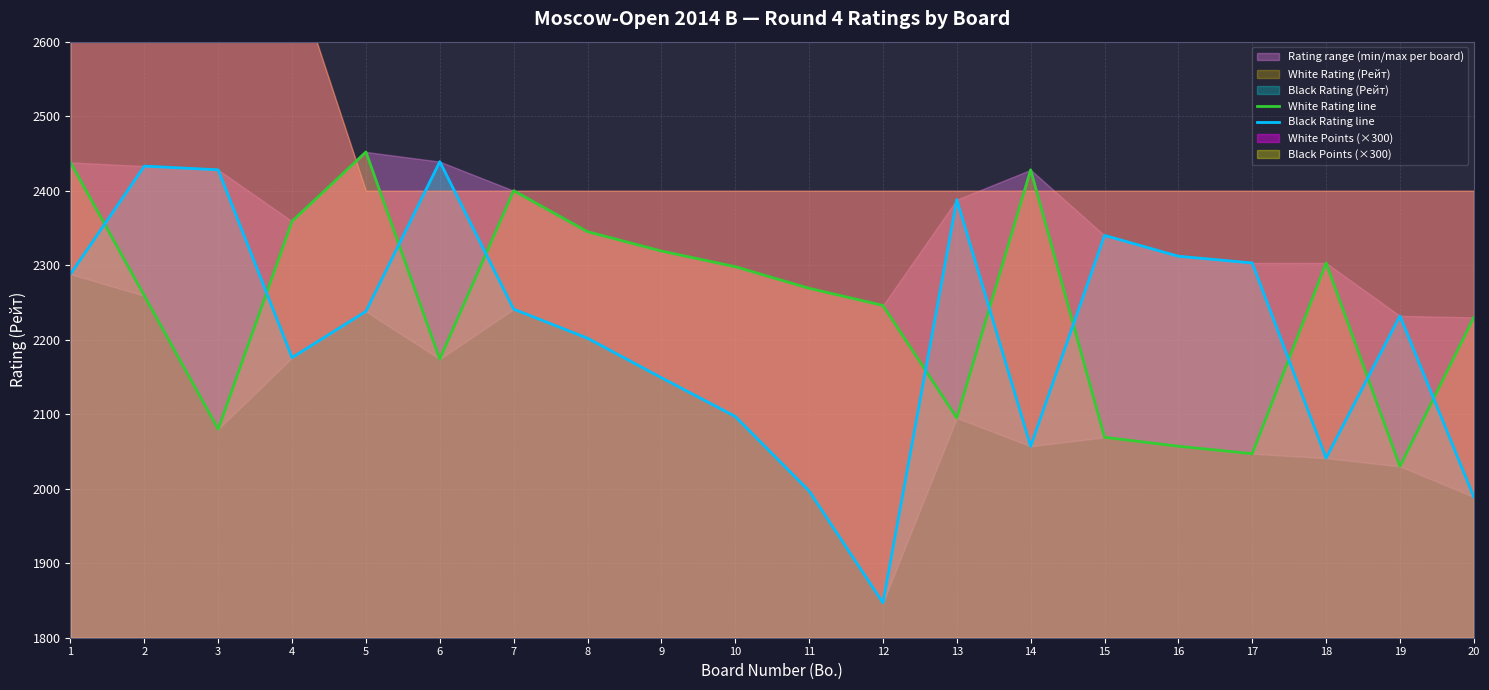

What is the smallest value displayed?

1847